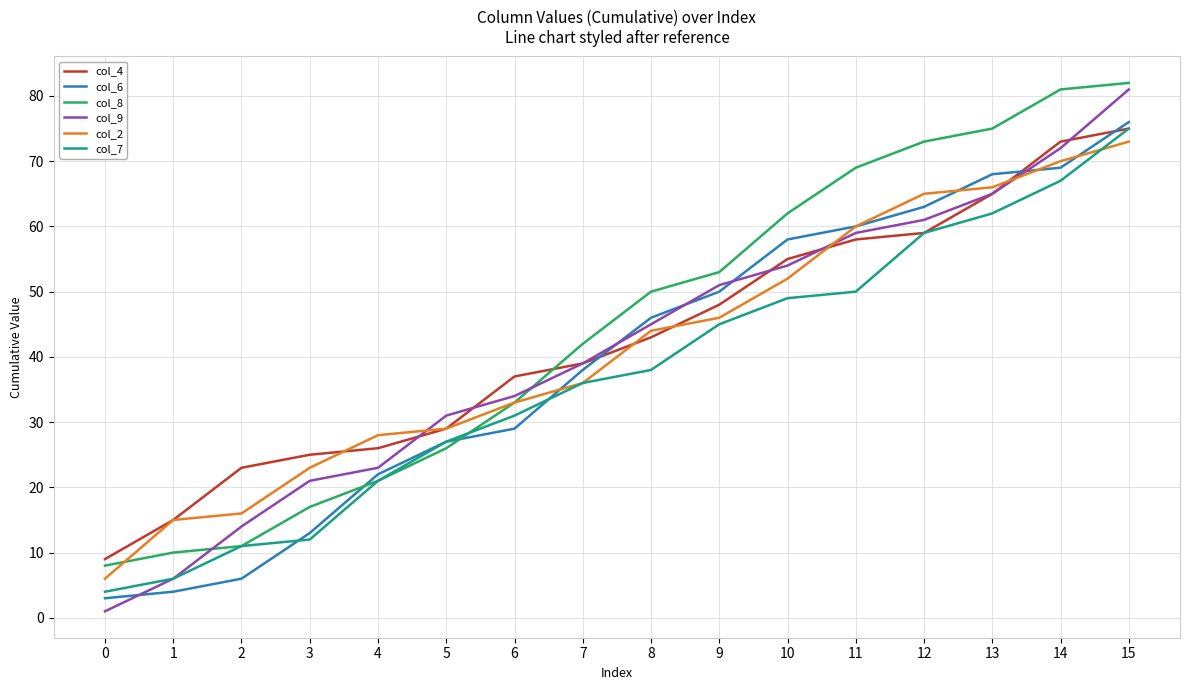

Reading left to right, list all the values displayed in this chart.

col_4: 9	15	23	25	26	29	37	39	43	48	55	58	59	65	73	75
col_6: 3	4	6	13	22	27	29	38	46	50	58	60	63	68	69	76
col_8: 8	10	11	17	21	26	33	42	50	53	62	69	73	75	81	82
col_9: 1	6	14	21	23	31	34	39	45	51	54	59	61	65	72	81
col_2: 6	15	16	23	28	29	33	36	44	46	52	60	65	66	70	73
col_7: 4	6	11	12	21	27	31	36	38	45	49	50	59	62	67	75